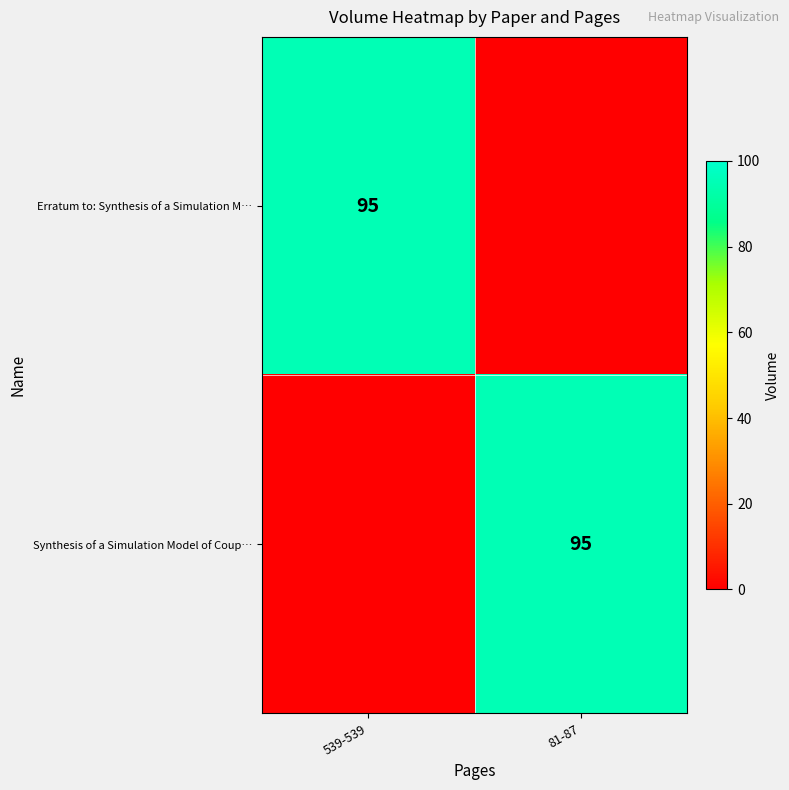

The Erratum to: Synthesis of a Simulation M… series shows 95 at 539-539. True or false?

True